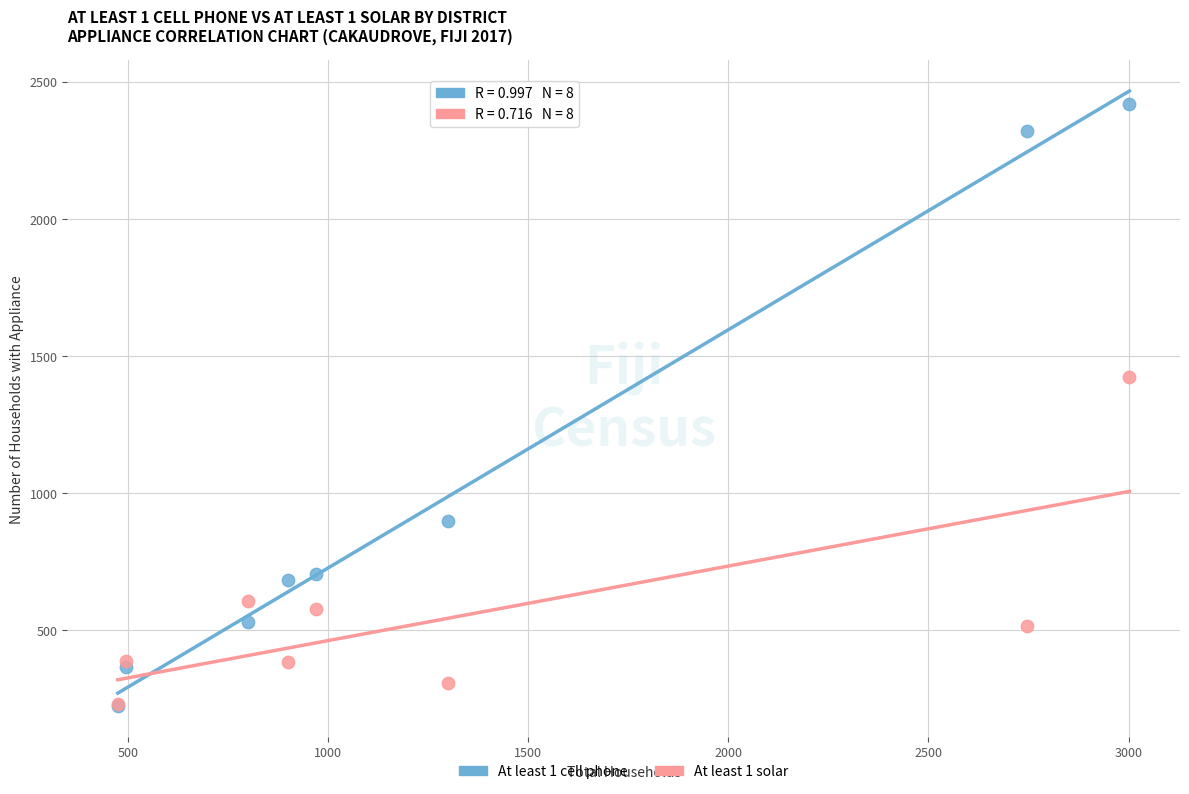

Across all series, what Y value is closest to 1321?

1423